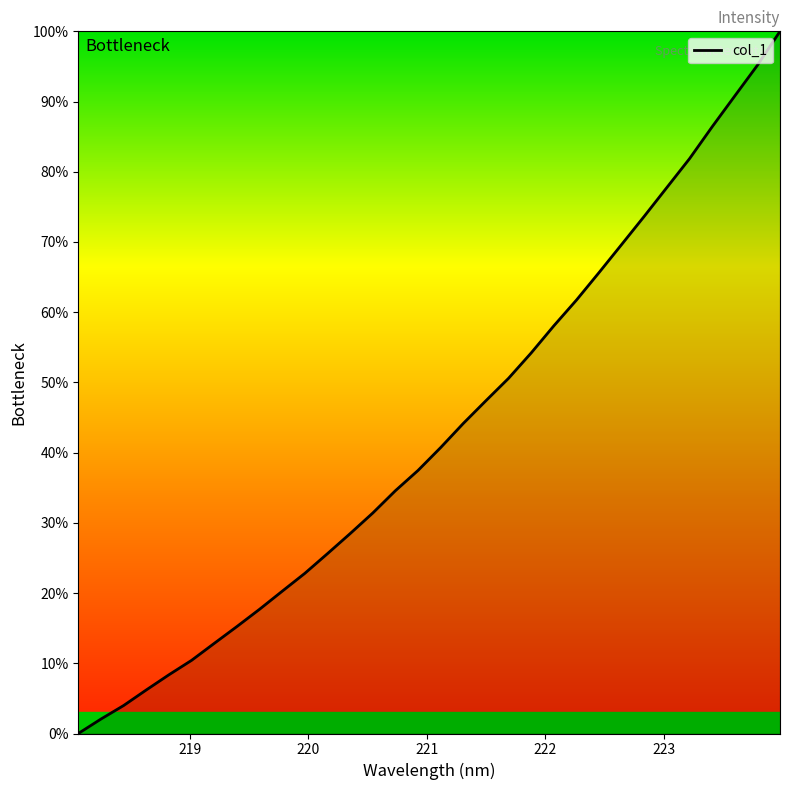

What is the difference between the maximum and minimum values?

100.0